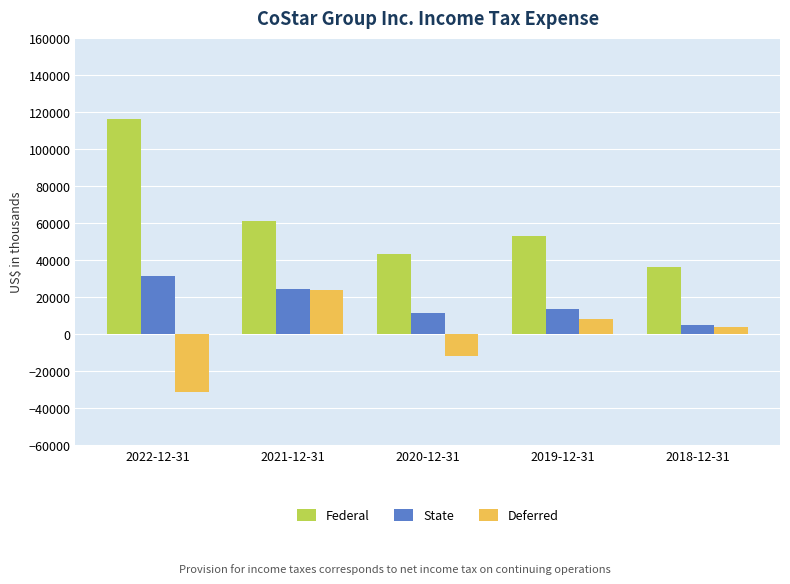

Is the value of Deferred at 2020-12-31 greater than the value of State at 2022-12-31?

No